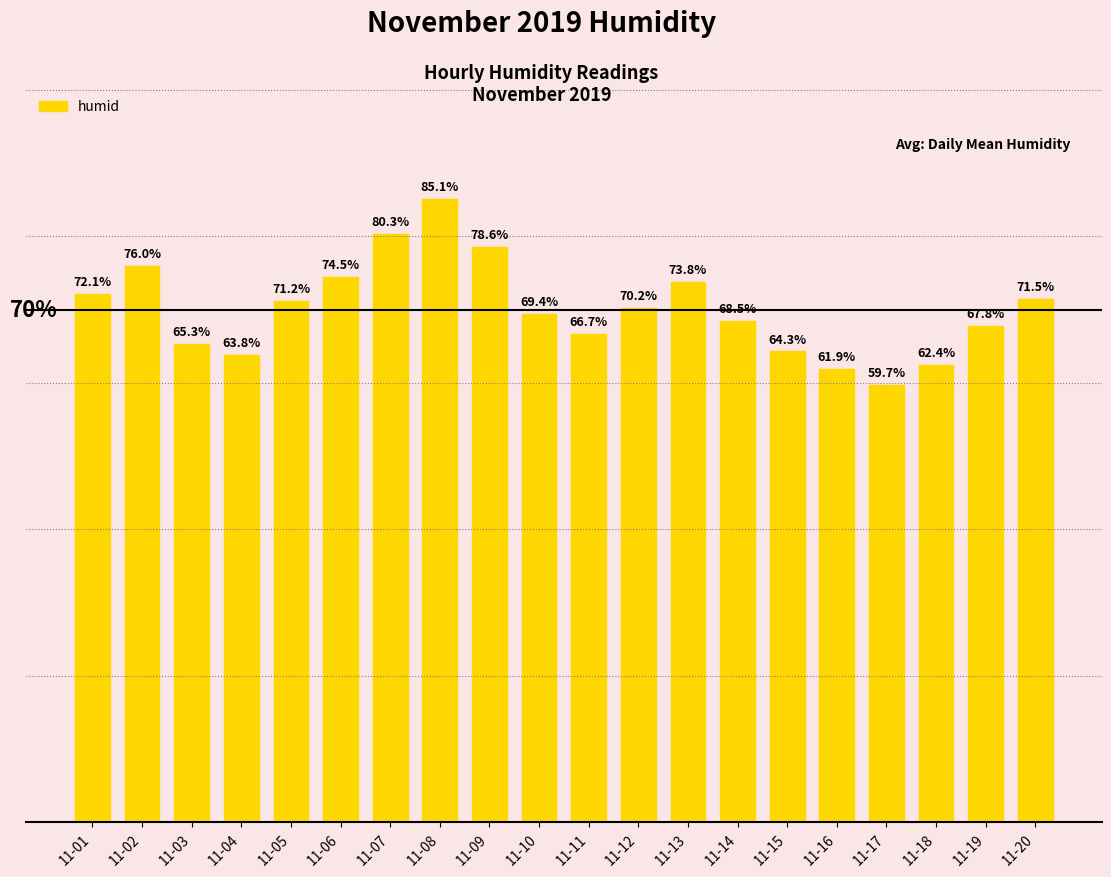

Which has a higher value, 11-08 or 11-01?

11-08